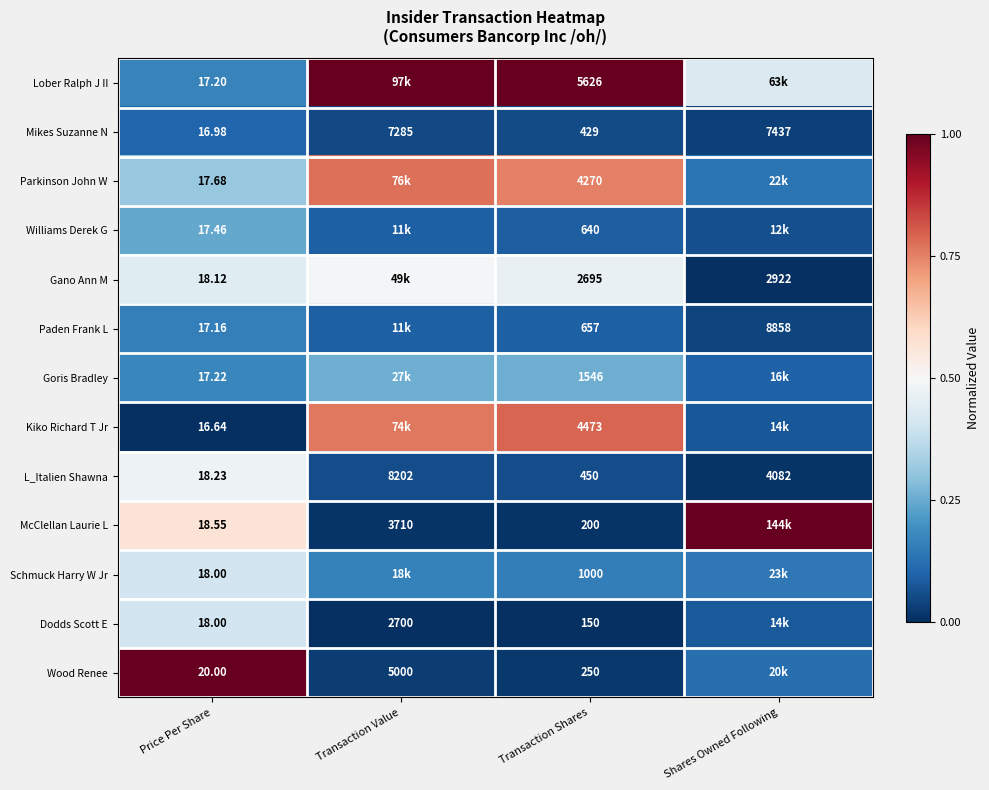

Rank the series at Transaction Shares from lowest to highest value.

Dodds Scott E, McClellan Laurie L, Wood Renee, Mikes Suzanne N, L_Italien Shawna, Williams Derek G, Paden Frank L, Schmuck Harry W Jr, Goris Bradley, Gano Ann M, Parkinson John W, Kiko Richard T Jr, Lober Ralph J II